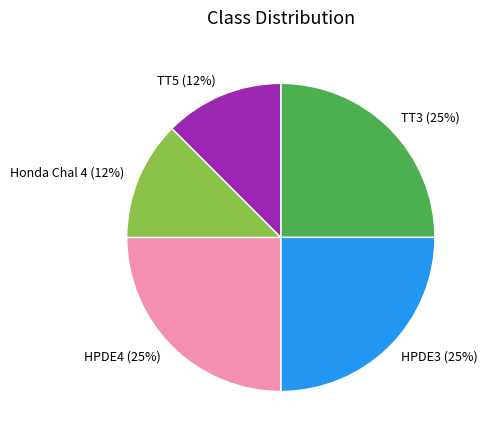

Count the number of slices in the pie.

5